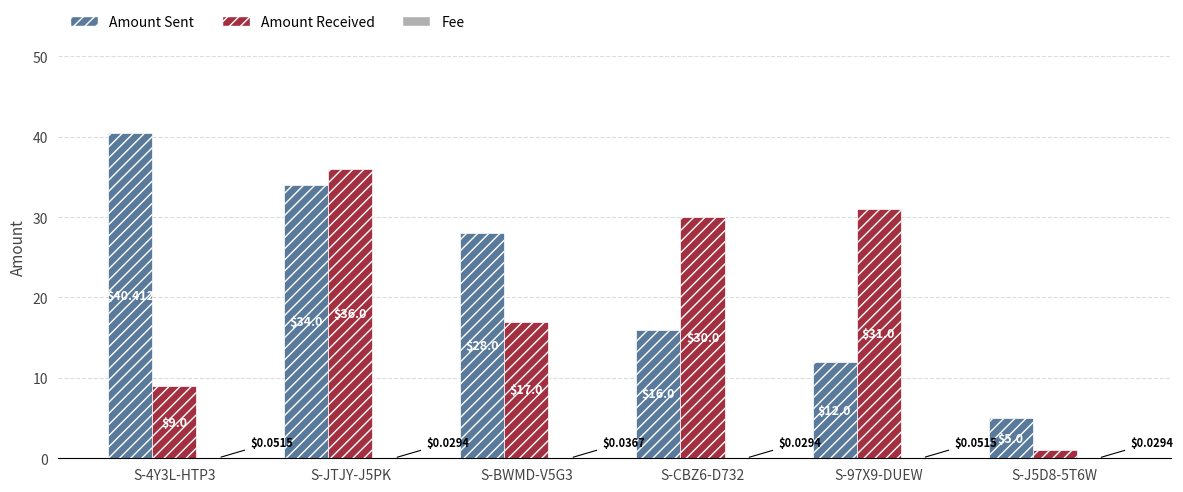

What is the sum of all Amount Sent values?

135.4